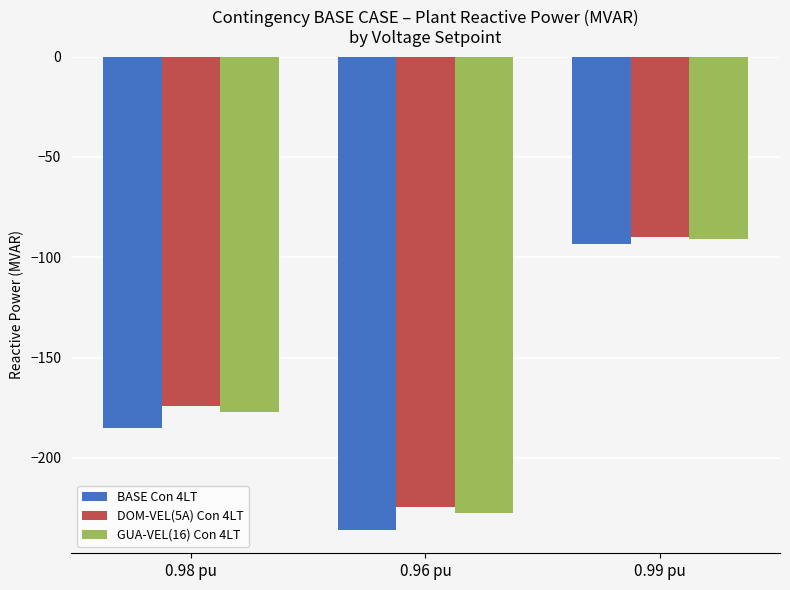

How many values in the DOM-VEL(5A) Con 4LT series exceed -174?

1